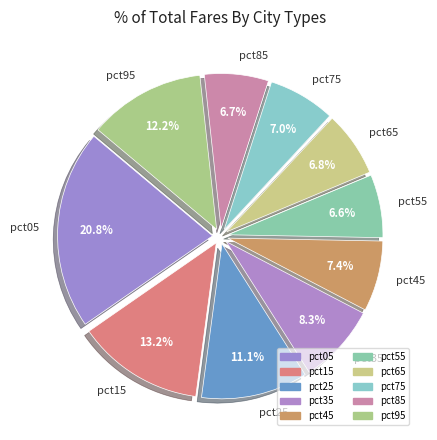

Which category has the biggest portion of the pie?

pct05